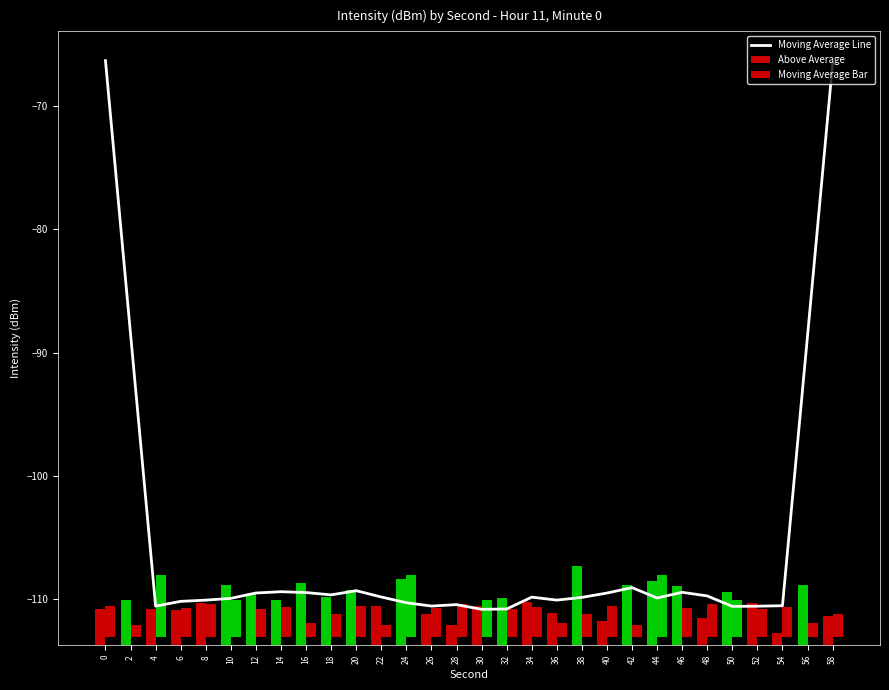

What is the highest value of the Moving Average Line series?

-66.3